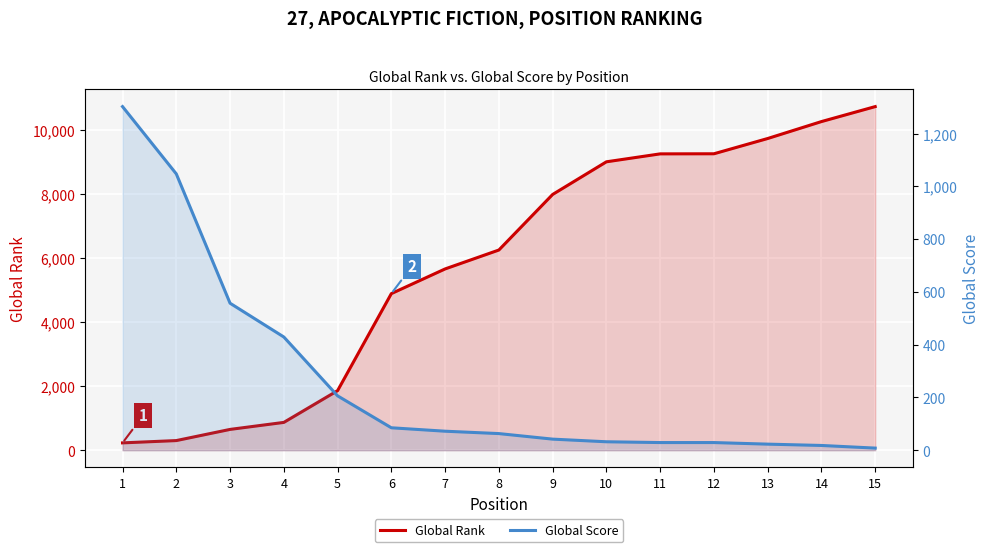

What is the difference between the highest and lowest values at 8?

6192